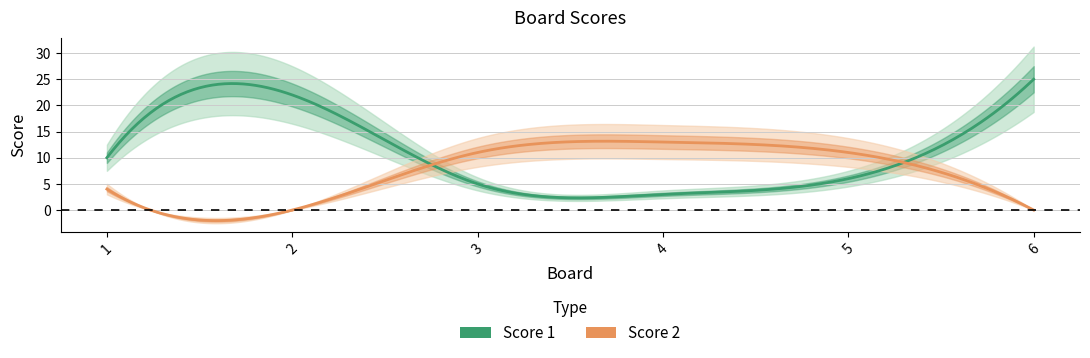

Which series has the largest total across all categories?

Score 1